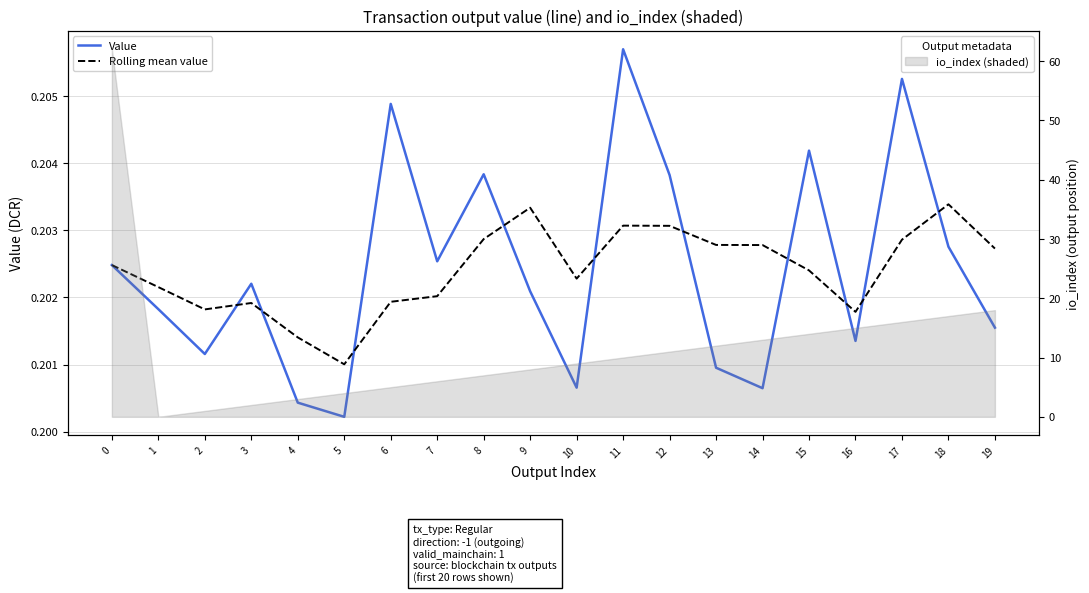

What is the average value of the Value series?

0.2